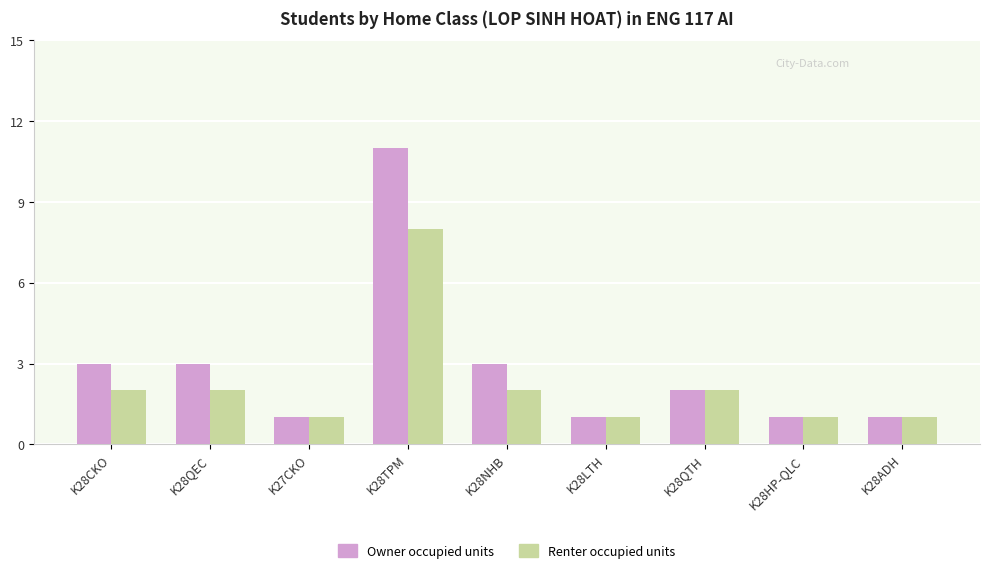

Which series has the largest total across all categories?

Owner occupied units